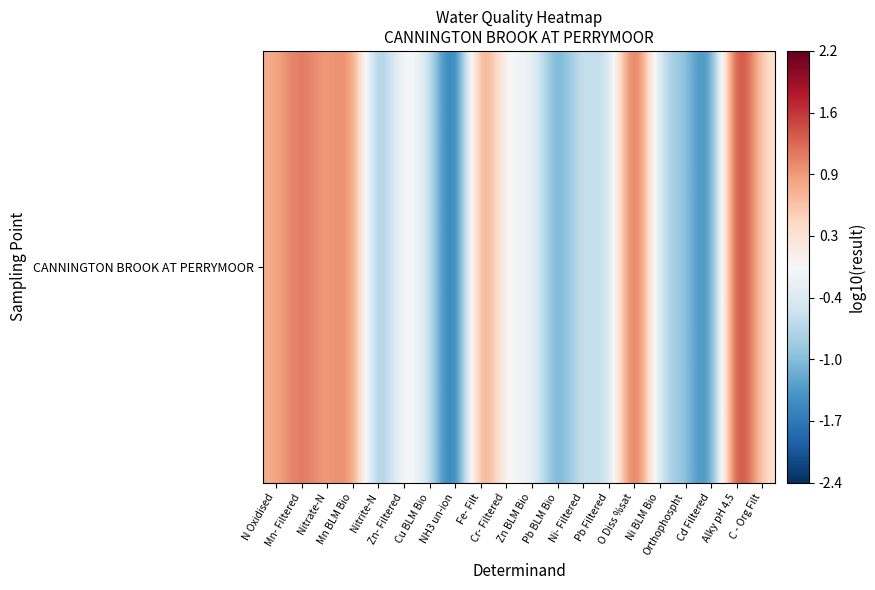

What is the difference between the maximum and minimum values?

4.6